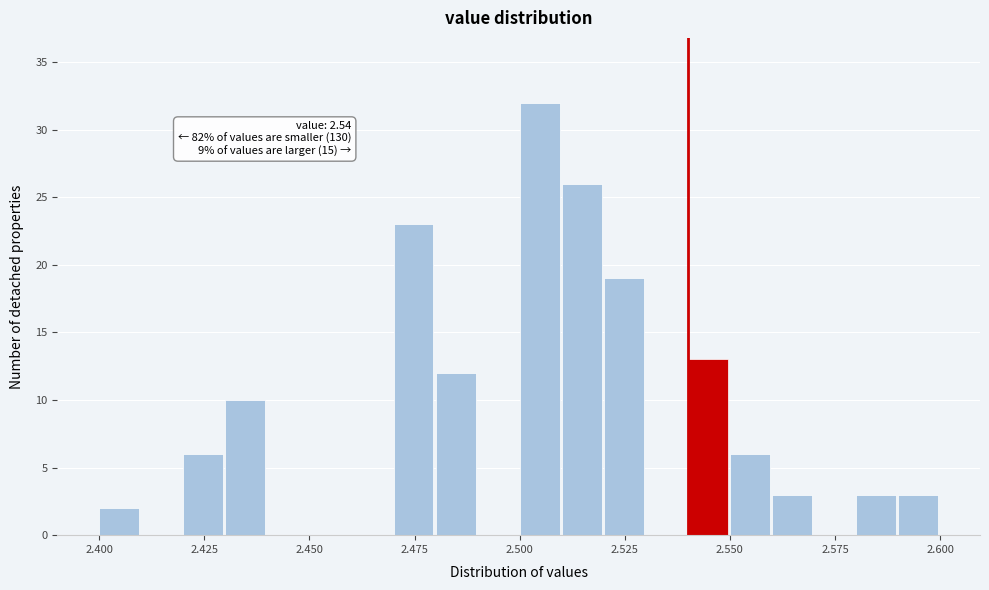

Around what value on the x-axis is the tallest bar? Give the approximate position of its centre, as read against the axis.

2.505